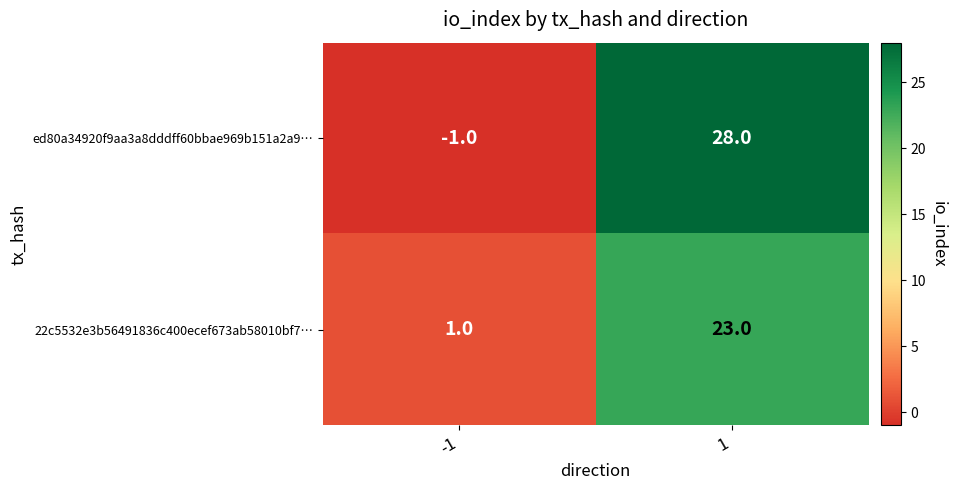

At which category is the sum across all series the highest?

1